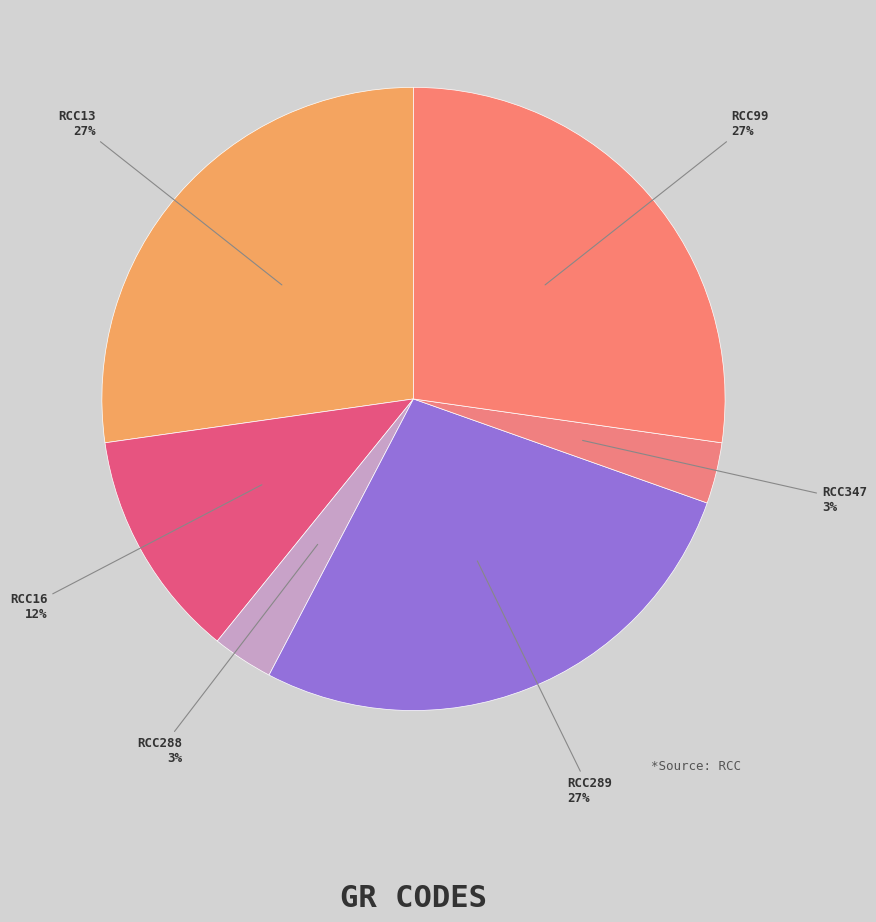

To the nearest percent, what percentage of the pie is RCC289?

27%